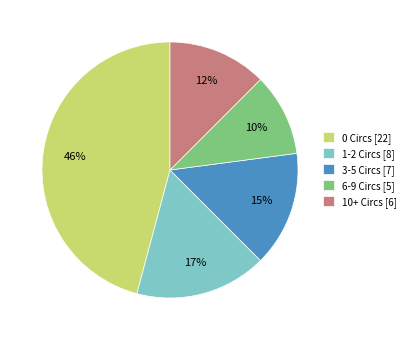

How many slices are in this pie chart?

5